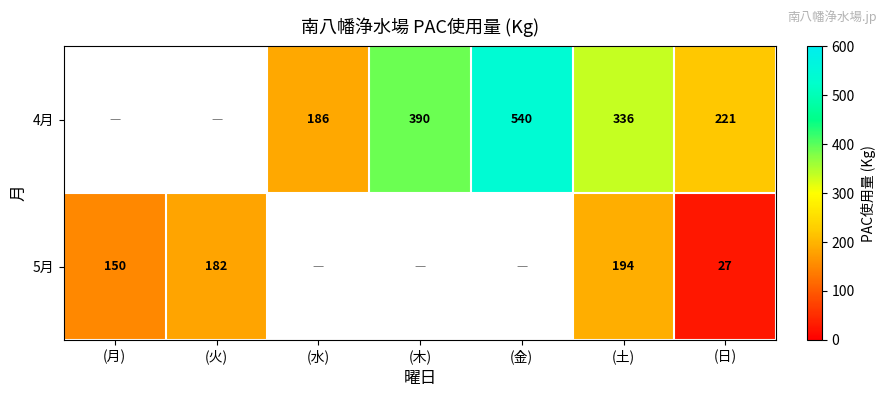

At which category does the chart reach its peak across all series?

(金)